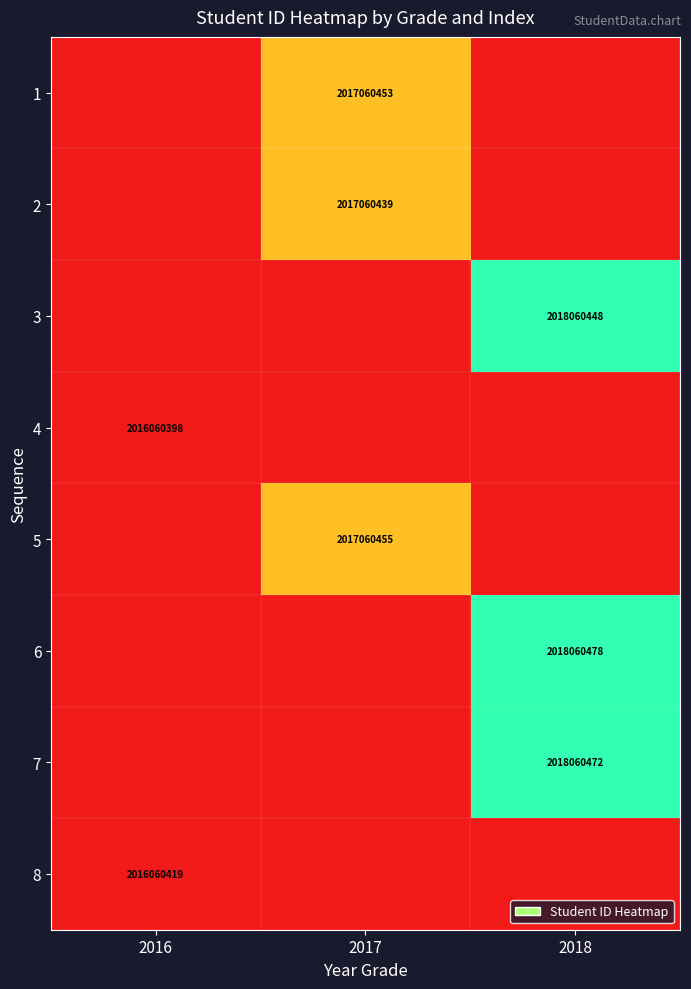

Is it true that 4 equals 2016060398 at 2016?

True